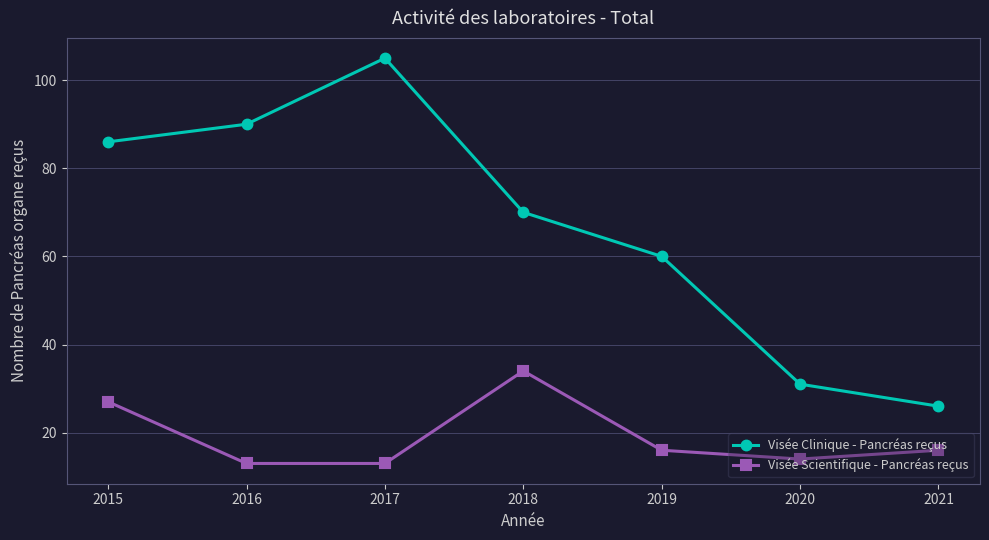

In Visée Clinique - Pancréas reçus, how many points are higher than both neighbors (excluding endpoints)?

1